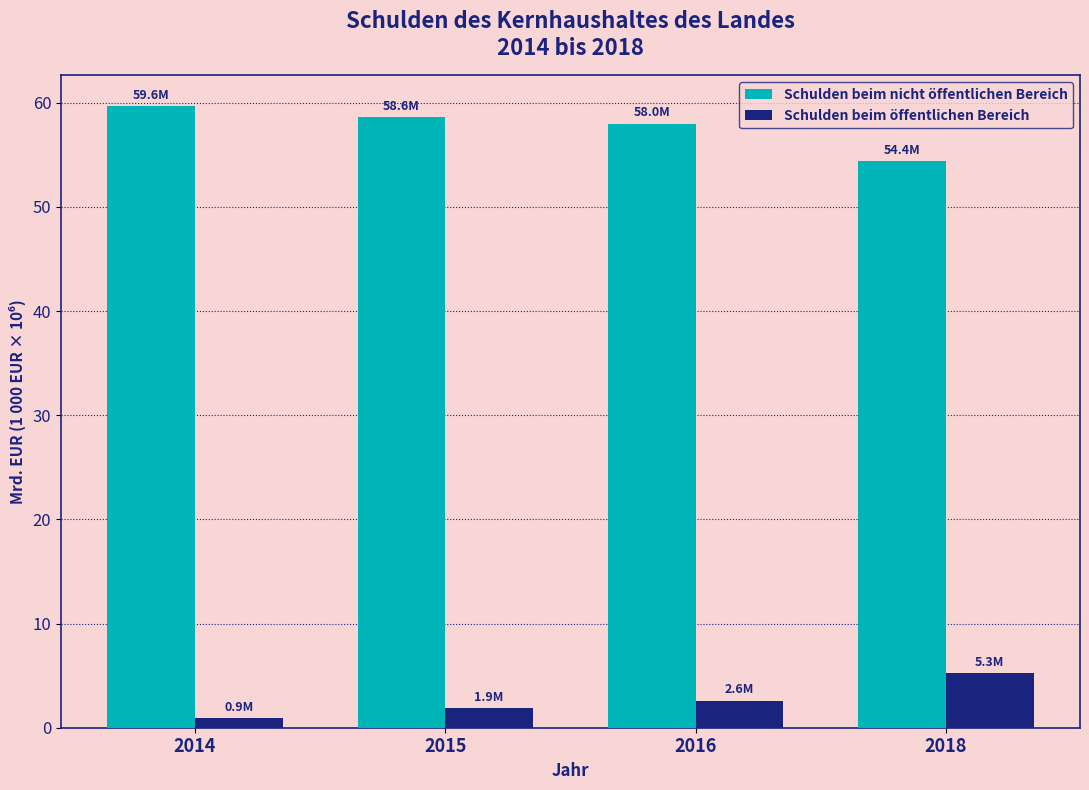

Is the value of Schulden beim nicht öffentlichen Bereich at 2014 greater than the value of Schulden beim öffentlichen Bereich at 2014?

Yes